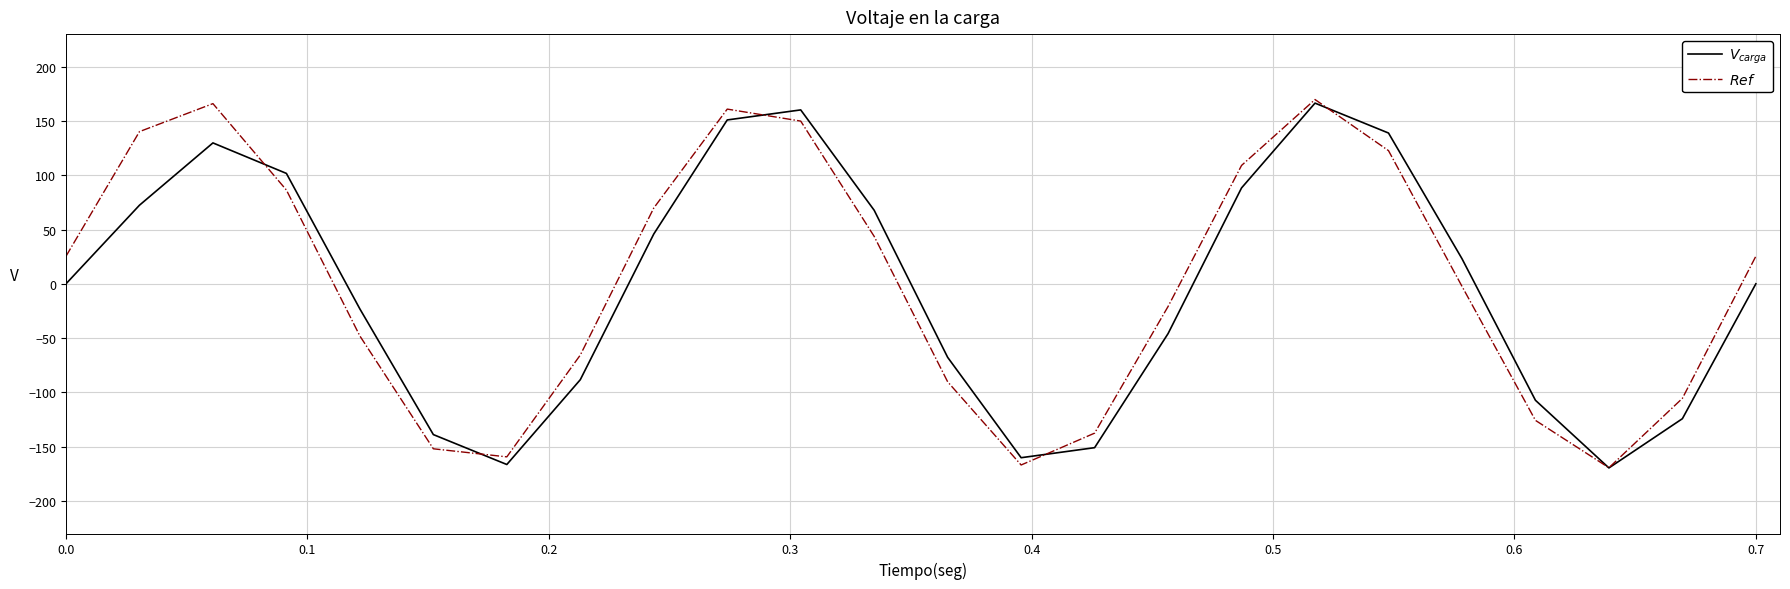

What is the minimum value shown in the chart?

-169.6